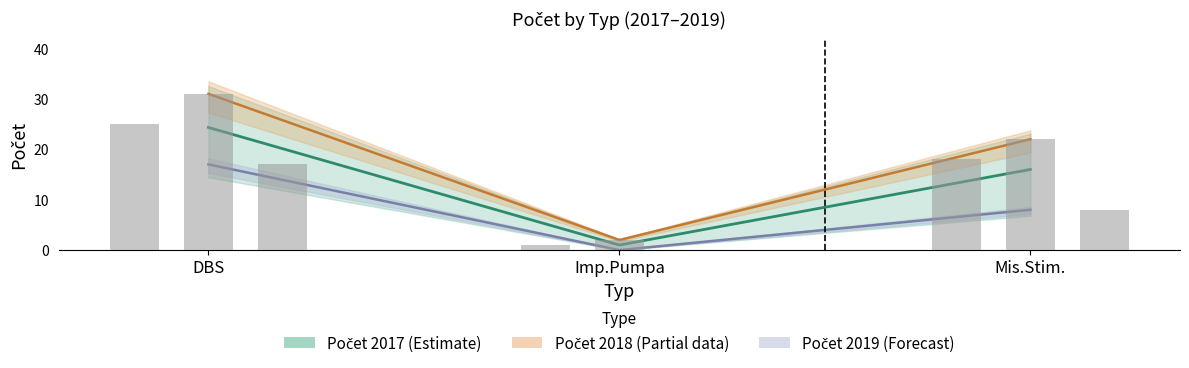

At which label does Počet 2018 first exceed 22?

DBS